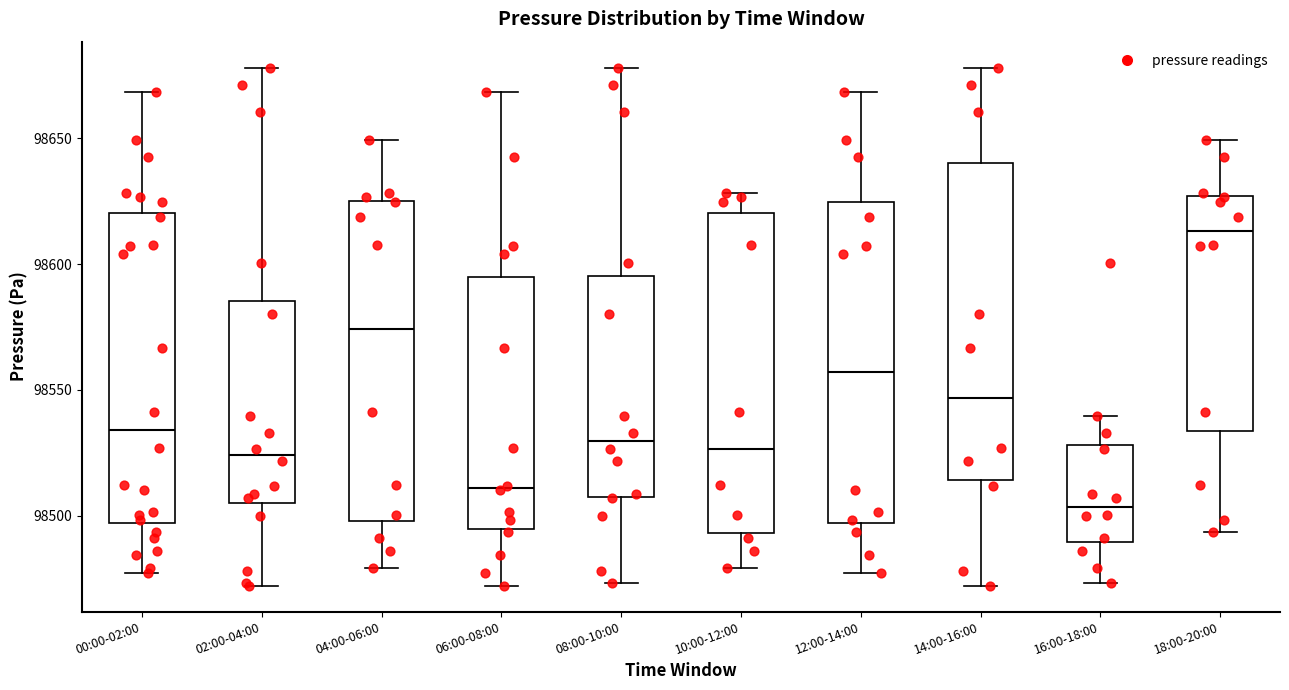

Which box's median line is the highest?

18:00-20:00